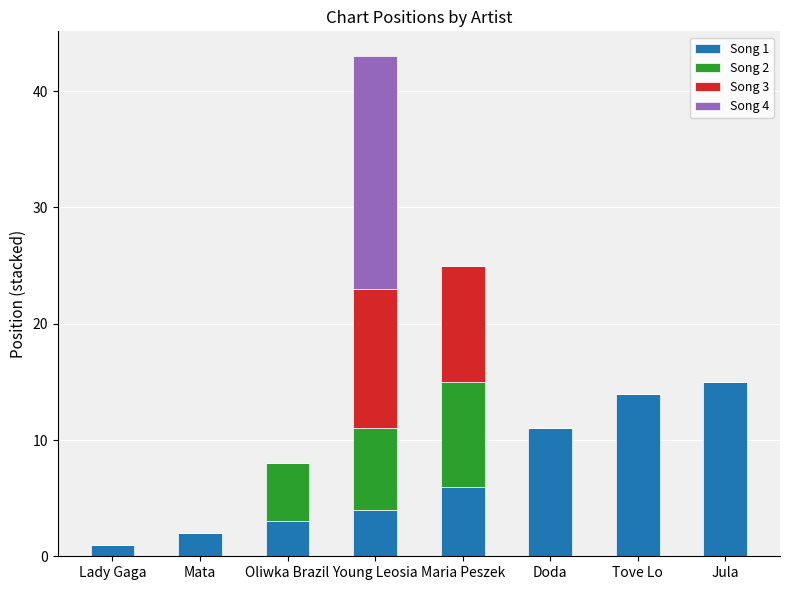

At which label does Song 1 reach its peak?

Jula